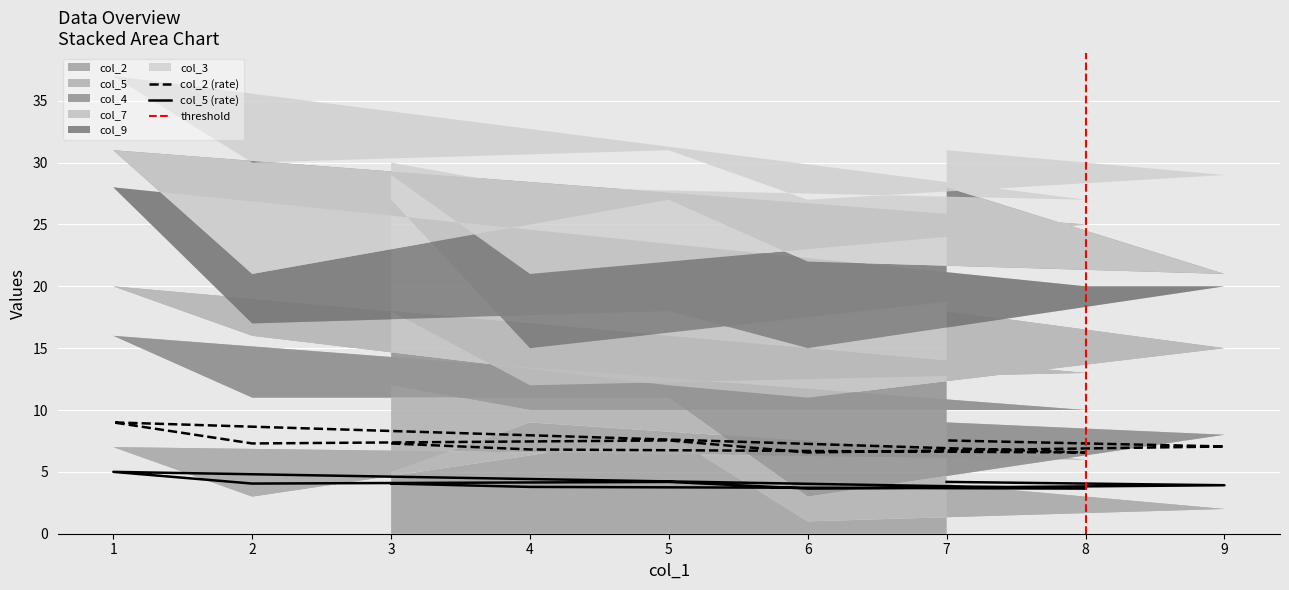

What is the highest value of the col_5 series?

9